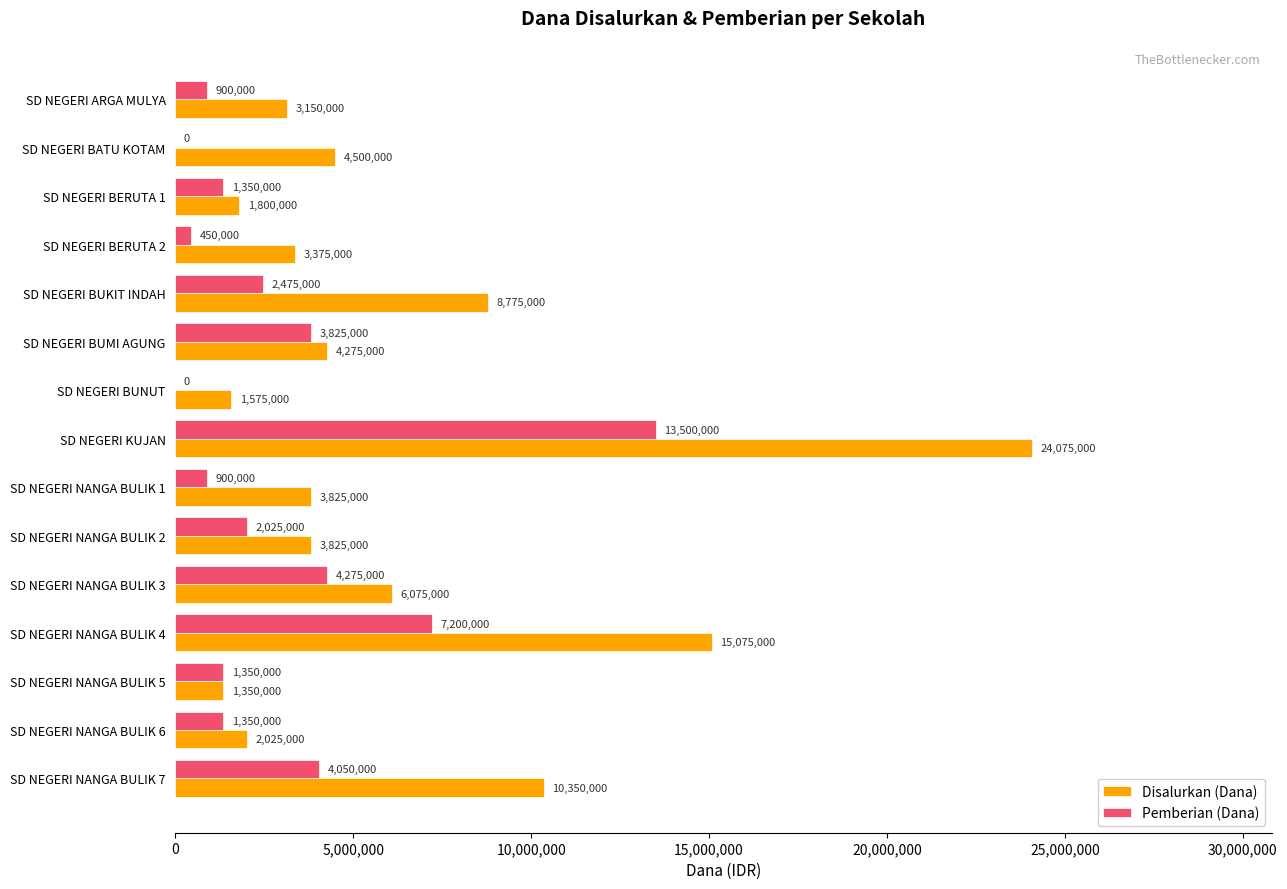

Count the number of data series in this chart.

2